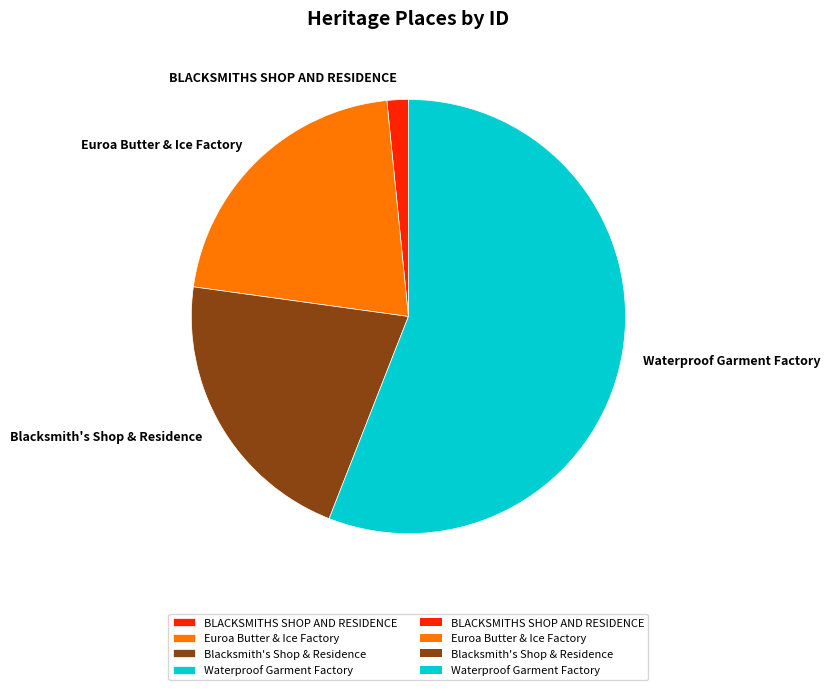

Count the number of slices in the pie.

4